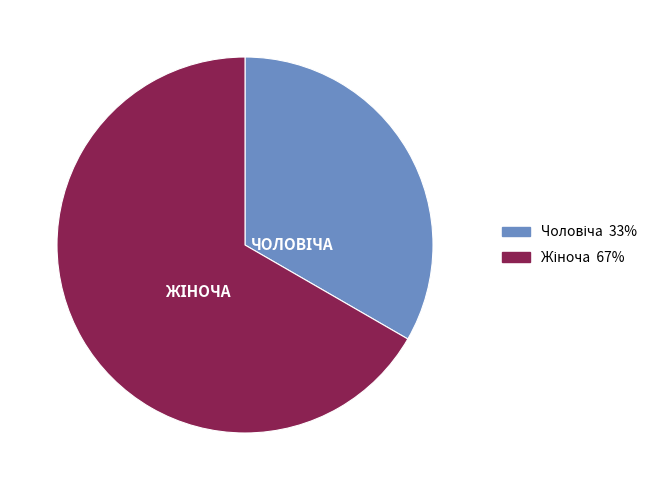

Is there any slice that represents more than half of the pie?

Yes